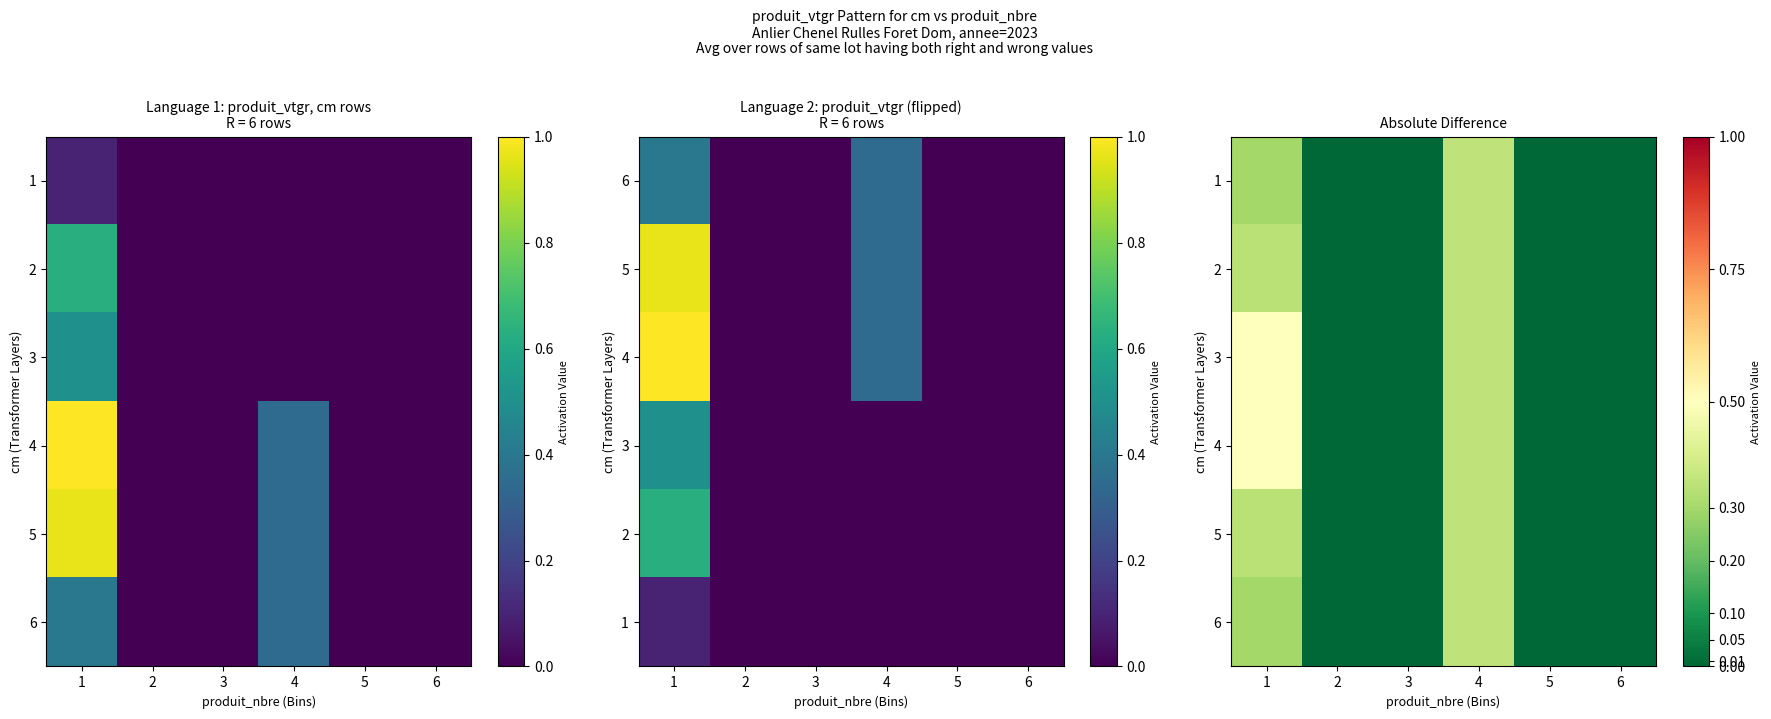

What is the difference between the maximum and minimum values in the 5 series?

0.4